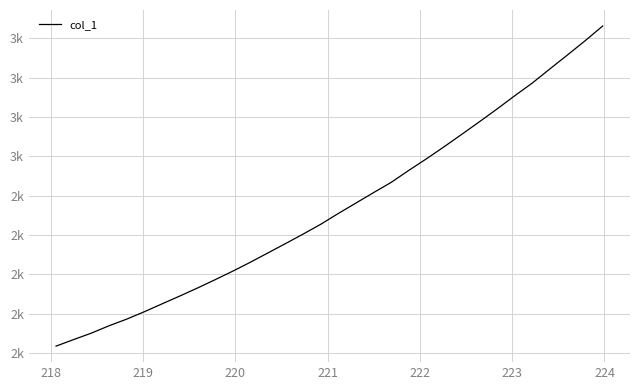

Does the chart have visible grid lines?

Yes